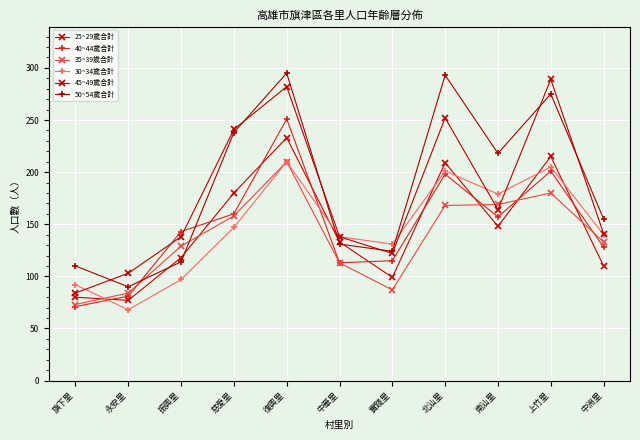

What is the sum of all 40~44歲合計 values?

1618